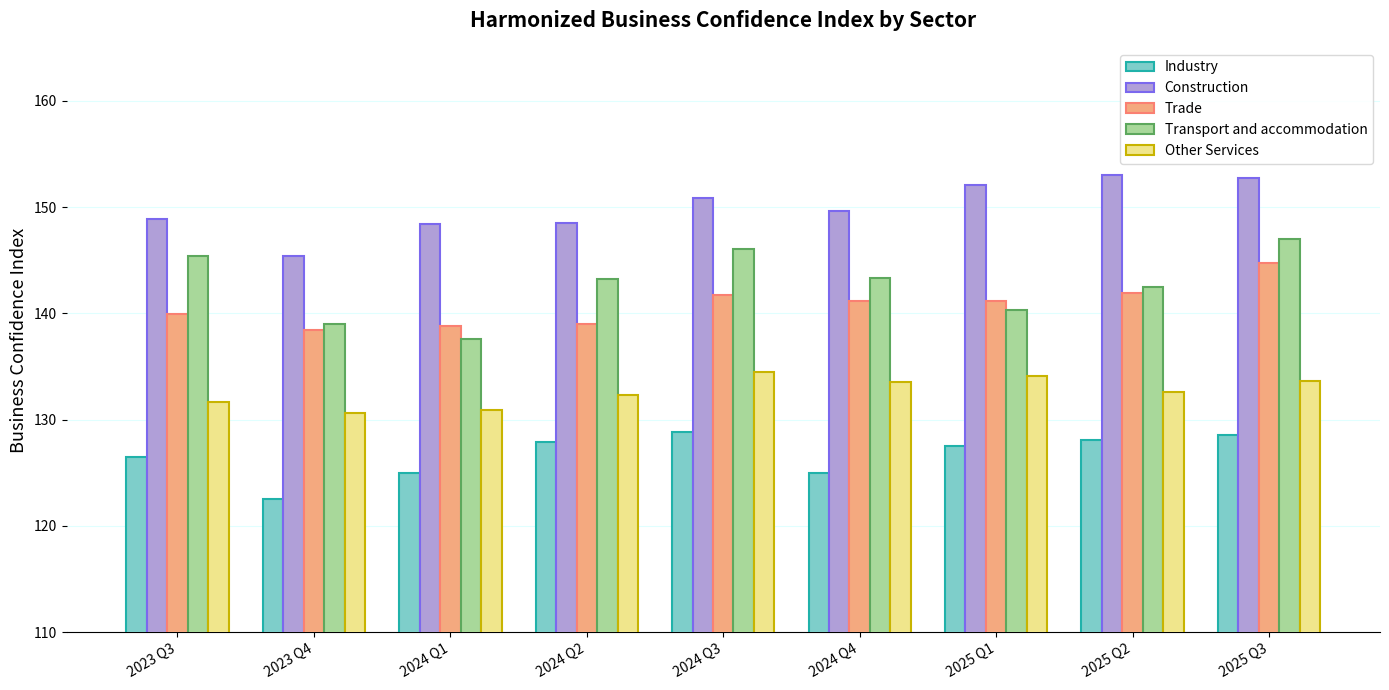

At which label does Industry first exceed 127?

2024 Q2